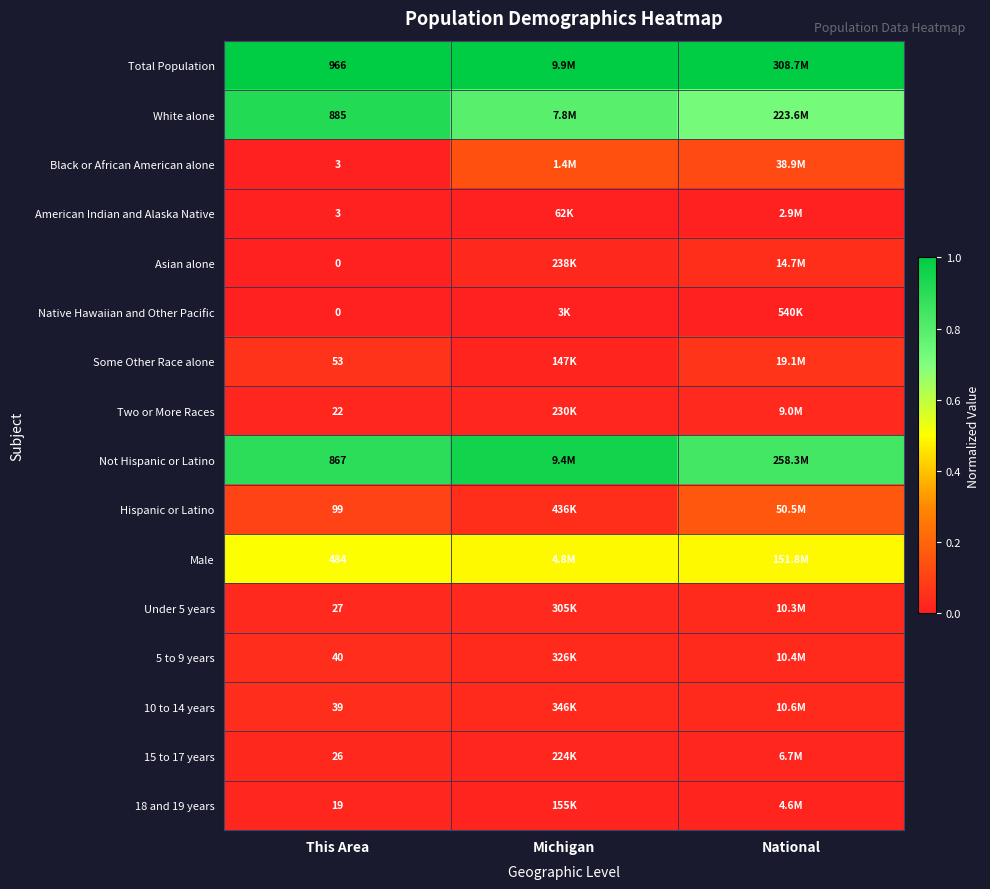

The value of 10 to 14 years at National is 0.0. True or false?

True